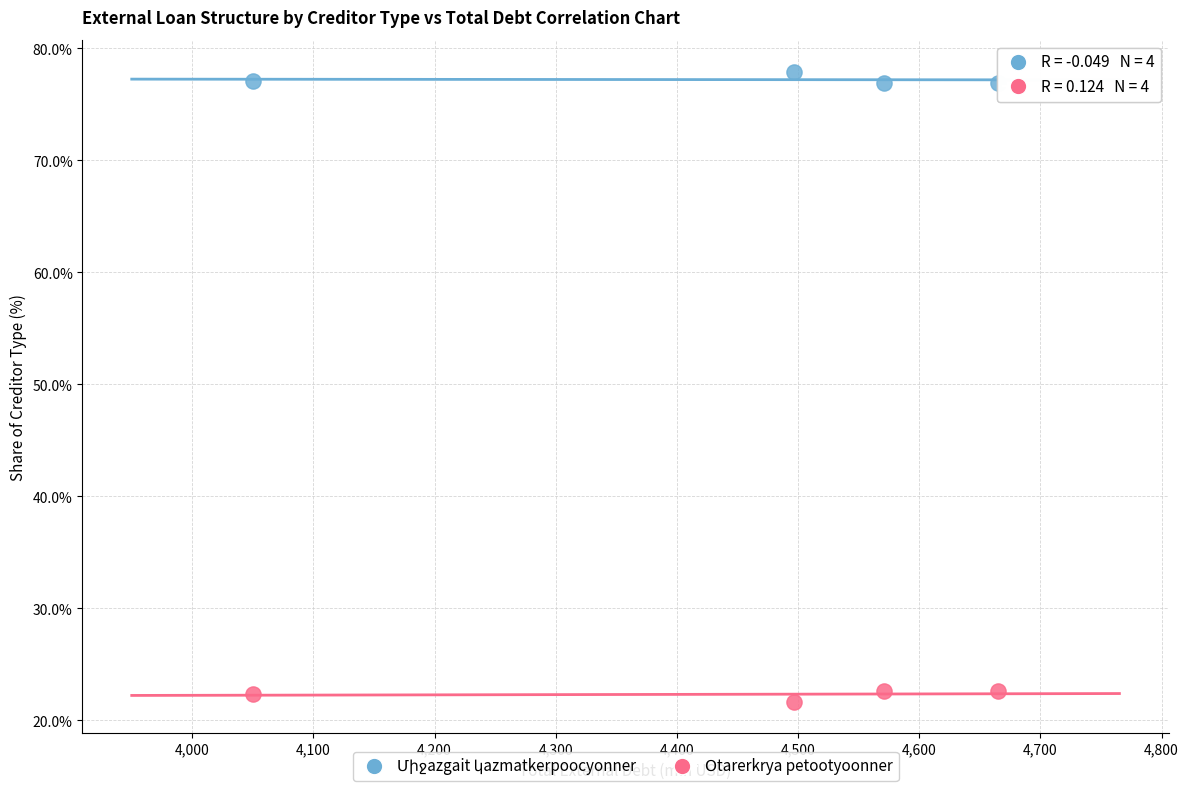

What is the X range (max minus min) for the scatter plot?

615.1